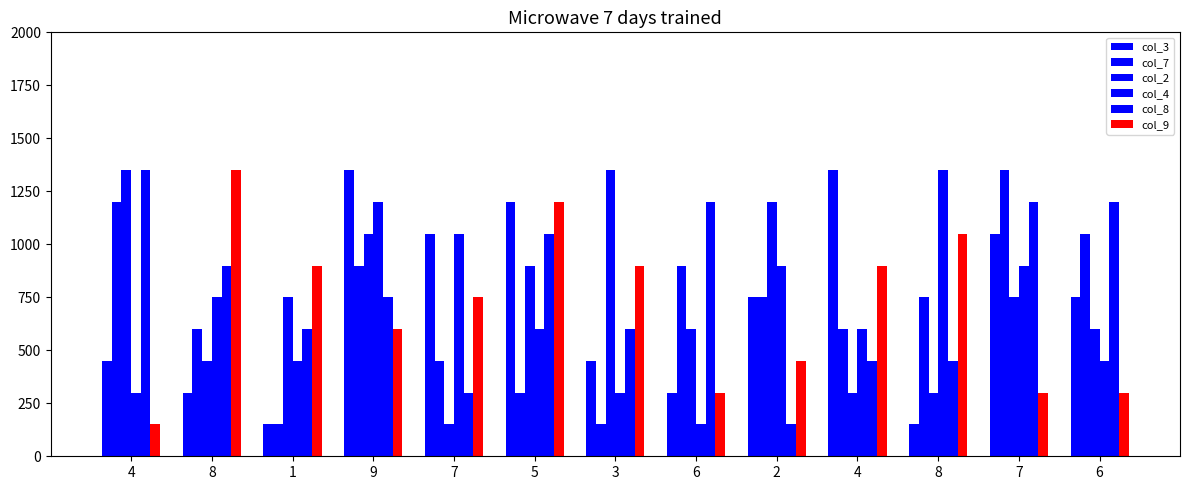

How many bars are there in each group?

6